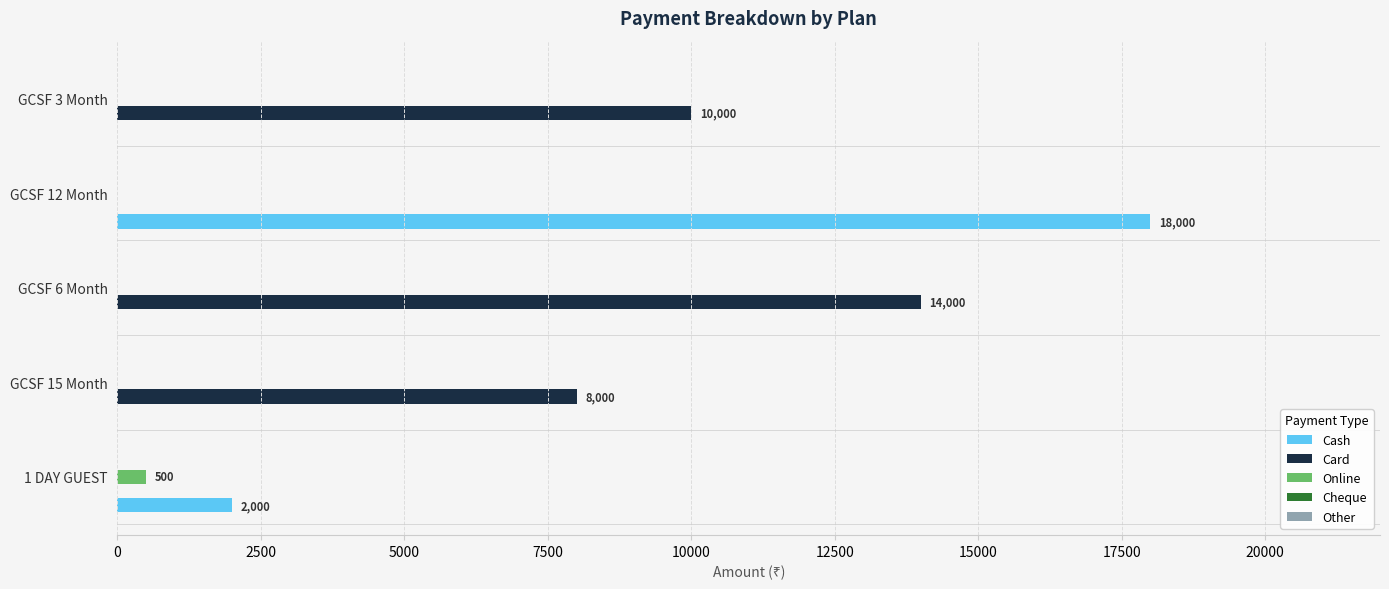

Which series changed the most between GCSF 6 Month and GCSF 3 Month?

Card